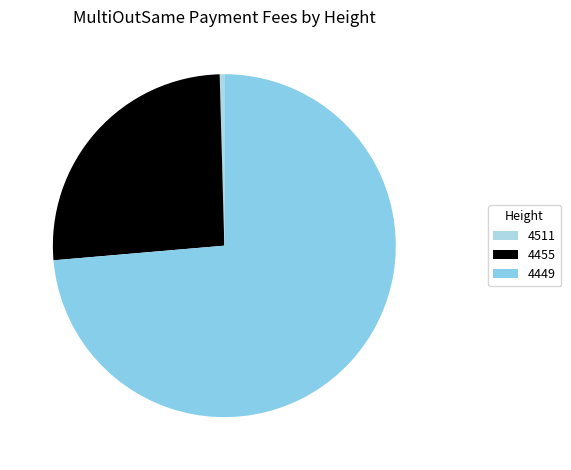

Rank the categories by value from lowest to highest.

4511, 4455, 4449